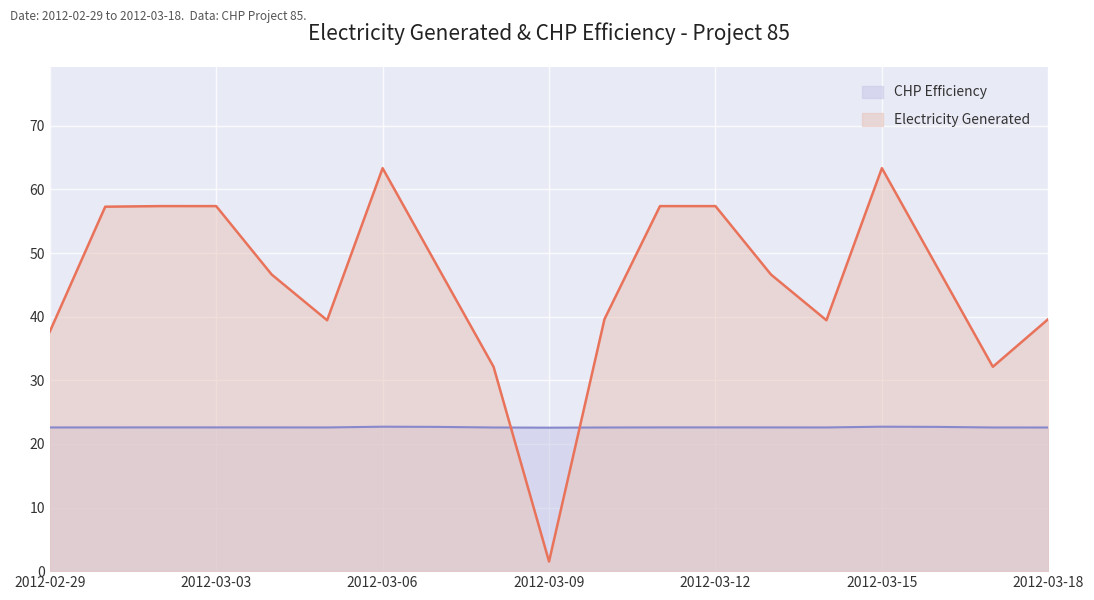

At which category is the sum across all series the highest?

2012-03-06